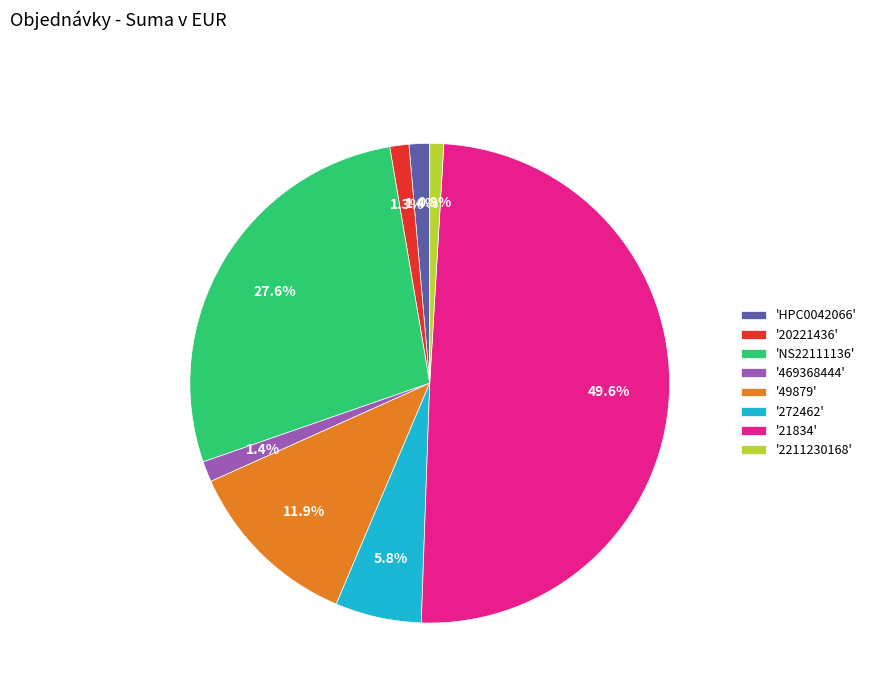

Combined, do '2211230168' and 'HPC0042066' account for over 50%?

No